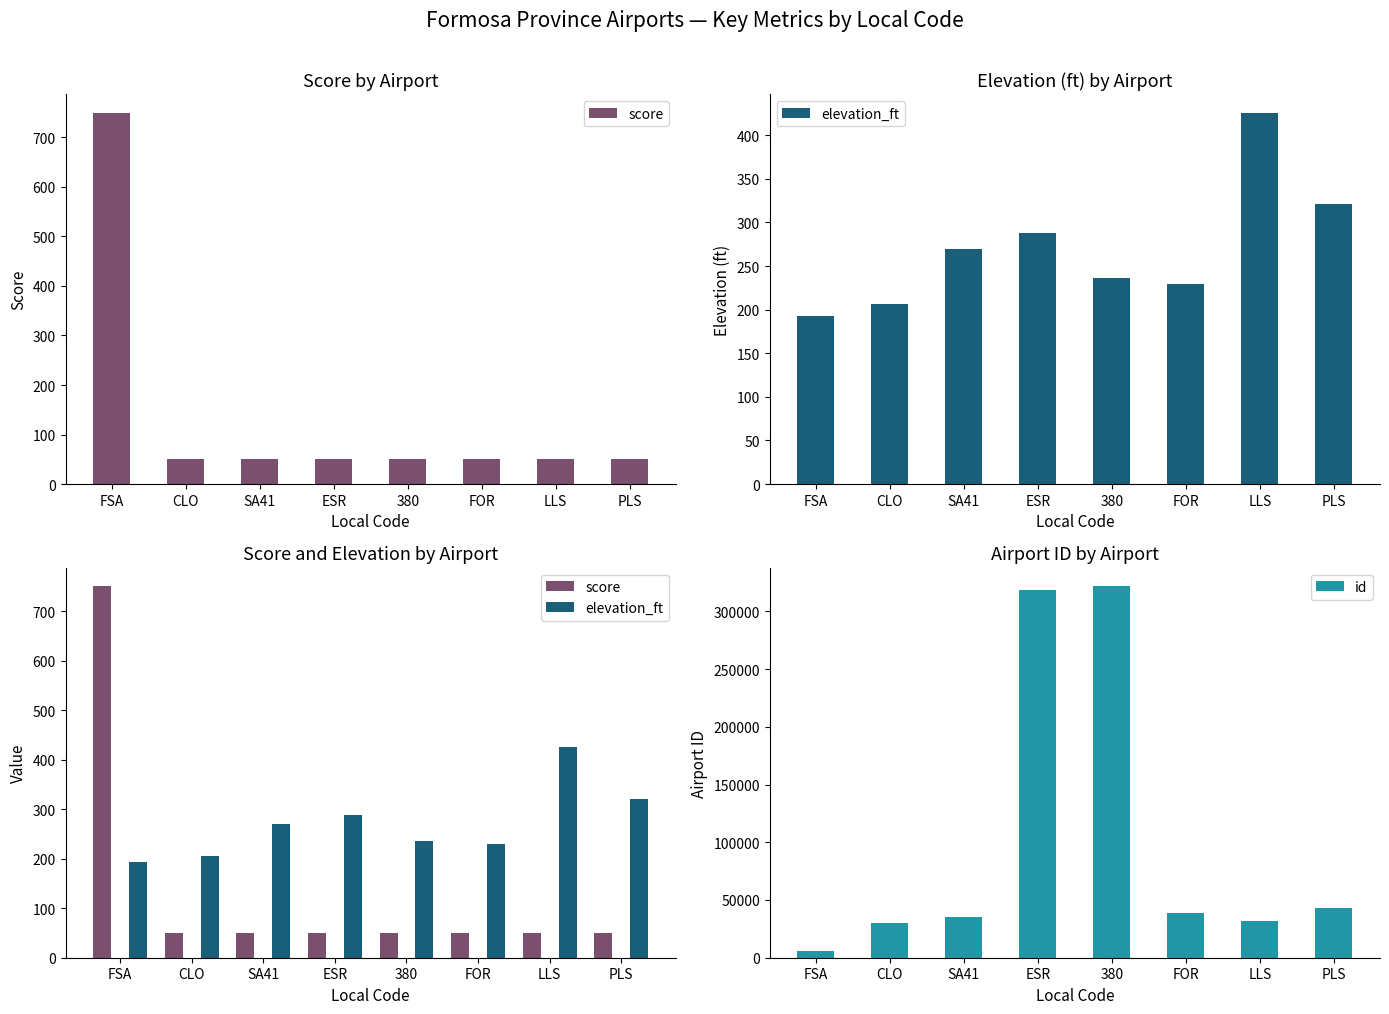

Where does the id series first go above 38836?

ESR